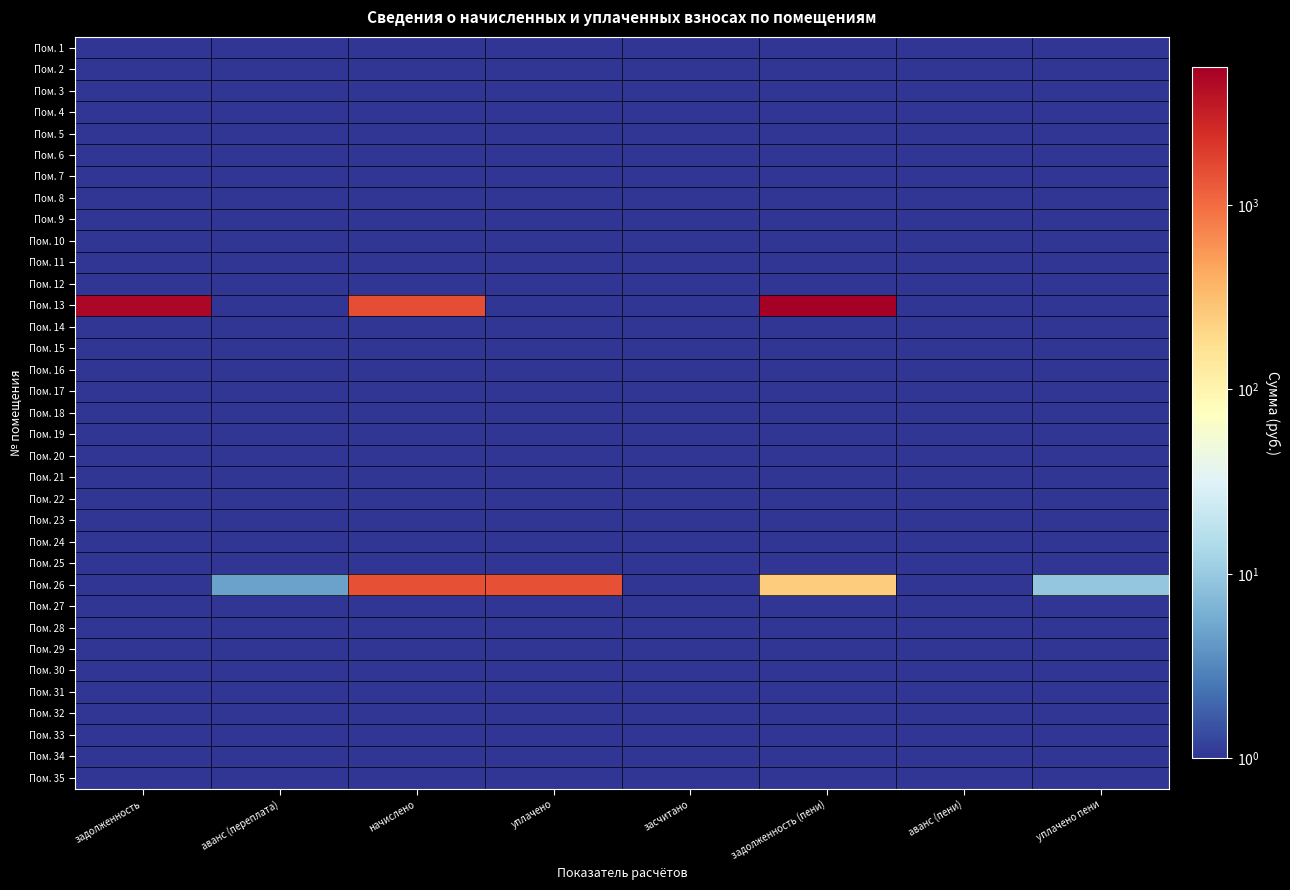

Reading left to right, transcribe all the data shown in this chart.

Пом. 1: задолженность=1.0	аванс (переплата)=1.0	начислено=1.0	уплачено=1.0	засчитано=1.0	задолженность (пени)=1.0	аванс (пени)=1.0	уплачено пени=1.0
Пом. 2: задолженность=1.0	аванс (переплата)=1.0	начислено=1.0	уплачено=1.0	засчитано=1.0	задолженность (пени)=1.0	аванс (пени)=1.0	уплачено пени=1.0
Пом. 3: задолженность=1.0	аванс (переплата)=1.0	начислено=1.0	уплачено=1.0	засчитано=1.0	задолженность (пени)=1.0	аванс (пени)=1.0	уплачено пени=1.0
Пом. 4: задолженность=1.0	аванс (переплата)=1.0	начислено=1.0	уплачено=1.0	засчитано=1.0	задолженность (пени)=1.0	аванс (пени)=1.0	уплачено пени=1.0
Пом. 5: задолженность=1.0	аванс (переплата)=1.0	начислено=1.0	уплачено=1.0	засчитано=1.0	задолженность (пени)=1.0	аванс (пени)=1.0	уплачено пени=1.0
Пом. 6: задолженность=1.0	аванс (переплата)=1.0	начислено=1.0	уплачено=1.0	засчитано=1.0	задолженность (пени)=1.0	аванс (пени)=1.0	уплачено пени=1.0
Пом. 7: задолженность=1.0	аванс (переплата)=1.0	начислено=1.0	уплачено=1.0	засчитано=1.0	задолженность (пени)=1.0	аванс (пени)=1.0	уплачено пени=1.0
Пом. 8: задолженность=1.0	аванс (переплата)=1.0	начислено=1.0	уплачено=1.0	засчитано=1.0	задолженность (пени)=1.0	аванс (пени)=1.0	уплачено пени=1.0
Пом. 9: задолженность=1.0	аванс (переплата)=1.0	начислено=1.0	уплачено=1.0	засчитано=1.0	задолженность (пени)=1.0	аванс (пени)=1.0	уплачено пени=1.0
Пом. 10: задолженность=1.0	аванс (переплата)=1.0	начислено=1.0	уплачено=1.0	засчитано=1.0	задолженность (пени)=1.0	аванс (пени)=1.0	уплачено пени=1.0
Пом. 11: задолженность=1.0	аванс (переплата)=1.0	начислено=1.0	уплачено=1.0	засчитано=1.0	задолженность (пени)=1.0	аванс (пени)=1.0	уплачено пени=1.0
Пом. 12: задолженность=1.0	аванс (переплата)=1.0	начислено=1.0	уплачено=1.0	засчитано=1.0	задолженность (пени)=1.0	аванс (пени)=1.0	уплачено пени=1.0
Пом. 13: задолженность=4810.5	аванс (переплата)=1.0	начислено=1546.5	уплачено=1.0	засчитано=1.0	задолженность (пени)=5583.2	аванс (пени)=1.0	уплачено пени=1.0
Пом. 14: задолженность=1.0	аванс (переплата)=1.0	начислено=1.0	уплачено=1.0	засчитано=1.0	задолженность (пени)=1.0	аванс (пени)=1.0	уплачено пени=1.0
Пом. 15: задолженность=1.0	аванс (переплата)=1.0	начислено=1.0	уплачено=1.0	засчитано=1.0	задолженность (пени)=1.0	аванс (пени)=1.0	уплачено пени=1.0
Пом. 16: задолженность=1.0	аванс (переплата)=1.0	начислено=1.0	уплачено=1.0	засчитано=1.0	задолженность (пени)=1.0	аванс (пени)=1.0	уплачено пени=1.0
Пом. 17: задолженность=1.0	аванс (переплата)=1.0	начислено=1.0	уплачено=1.0	засчитано=1.0	задолженность (пени)=1.0	аванс (пени)=1.0	уплачено пени=1.0
Пом. 18: задолженность=1.0	аванс (переплата)=1.0	начислено=1.0	уплачено=1.0	засчитано=1.0	задолженность (пени)=1.0	аванс (пени)=1.0	уплачено пени=1.0
Пом. 19: задолженность=1.0	аванс (переплата)=1.0	начислено=1.0	уплачено=1.0	засчитано=1.0	задолженность (пени)=1.0	аванс (пени)=1.0	уплачено пени=1.0
Пом. 20: задолженность=1.0	аванс (переплата)=1.0	начислено=1.0	уплачено=1.0	засчитано=1.0	задолженность (пени)=1.0	аванс (пени)=1.0	уплачено пени=1.0
Пом. 21: задолженность=1.0	аванс (переплата)=1.0	начислено=1.0	уплачено=1.0	засчитано=1.0	задолженность (пени)=1.0	аванс (пени)=1.0	уплачено пени=1.0
Пом. 22: задолженность=1.0	аванс (переплата)=1.0	начислено=1.0	уплачено=1.0	засчитано=1.0	задолженность (пени)=1.0	аванс (пени)=1.0	уплачено пени=1.0
Пом. 23: задолженность=1.0	аванс (переплата)=1.0	начислено=1.0	уплачено=1.0	засчитано=1.0	задолженность (пени)=1.0	аванс (пени)=1.0	уплачено пени=1.0
Пом. 24: задолженность=1.0	аванс (переплата)=1.0	начислено=1.0	уплачено=1.0	засчитано=1.0	задолженность (пени)=1.0	аванс (пени)=1.0	уплачено пени=1.0
Пом. 25: задолженность=1.0	аванс (переплата)=1.0	начислено=1.0	уплачено=1.0	засчитано=1.0	задолженность (пени)=1.0	аванс (пени)=1.0	уплачено пени=1.0
Пом. 26: задолженность=1.0	аванс (переплата)=4.8	начислено=1470.2	уплачено=1461.7	засчитано=1.0	задолженность (пени)=245.9	аванс (пени)=1.0	уплачено пени=9.3
Пом. 27: задолженность=1.0	аванс (переплата)=1.0	начислено=1.0	уплачено=1.0	засчитано=1.0	задолженность (пени)=1.0	аванс (пени)=1.0	уплачено пени=1.0
Пом. 28: задолженность=1.0	аванс (переплата)=1.0	начислено=1.0	уплачено=1.0	засчитано=1.0	задолженность (пени)=1.0	аванс (пени)=1.0	уплачено пени=1.0
Пом. 29: задолженность=1.0	аванс (переплата)=1.0	начислено=1.0	уплачено=1.0	засчитано=1.0	задолженность (пени)=1.0	аванс (пени)=1.0	уплачено пени=1.0
Пом. 30: задолженность=1.0	аванс (переплата)=1.0	начислено=1.0	уплачено=1.0	засчитано=1.0	задолженность (пени)=1.0	аванс (пени)=1.0	уплачено пени=1.0
Пом. 31: задолженность=1.0	аванс (переплата)=1.0	начислено=1.0	уплачено=1.0	засчитано=1.0	задолженность (пени)=1.0	аванс (пени)=1.0	уплачено пени=1.0
Пом. 32: задолженность=1.0	аванс (переплата)=1.0	начислено=1.0	уплачено=1.0	засчитано=1.0	задолженность (пени)=1.0	аванс (пени)=1.0	уплачено пени=1.0
Пом. 33: задолженность=1.0	аванс (переплата)=1.0	начислено=1.0	уплачено=1.0	засчитано=1.0	задолженность (пени)=1.0	аванс (пени)=1.0	уплачено пени=1.0
Пом. 34: задолженность=1.0	аванс (переплата)=1.0	начислено=1.0	уплачено=1.0	засчитано=1.0	задолженность (пени)=1.0	аванс (пени)=1.0	уплачено пени=1.0
Пом. 35: задолженность=1.0	аванс (переплата)=1.0	начислено=1.0	уплачено=1.0	засчитано=1.0	задолженность (пени)=1.0	аванс (пени)=1.0	уплачено пени=1.0